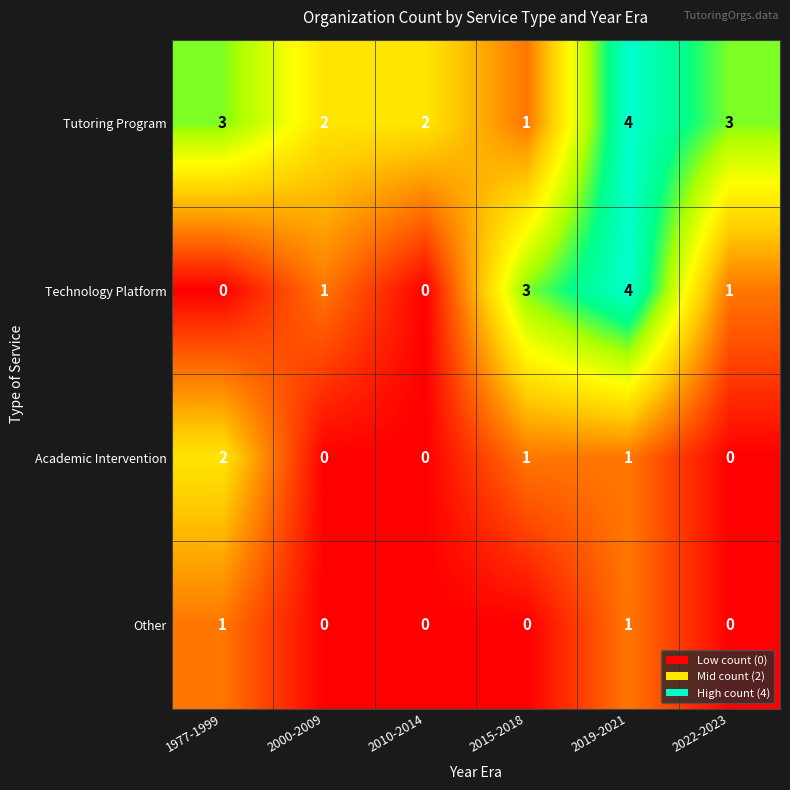

List the series in order of their overall mean, highest first.

Tutoring Program, Technology Platform, Academic Intervention, Other